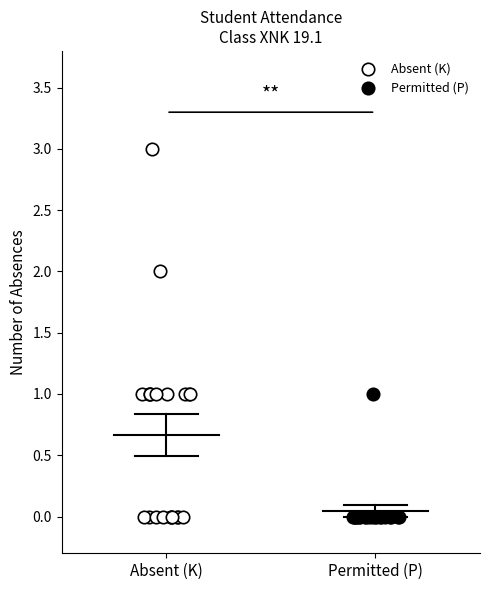

Which series contains the highest Y value?

Absent (K)